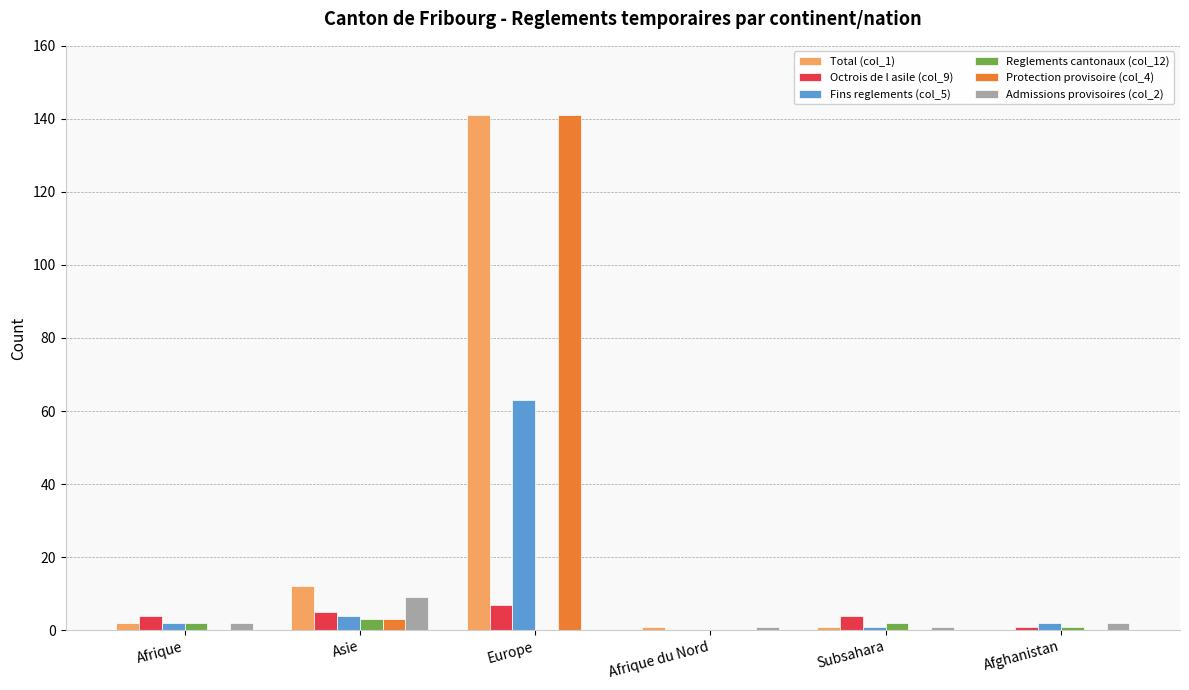

What are all the series names shown in the legend?

Total (col_1), Octrois de l asile (col_9), Fins reglements (col_5), Reglements cantonaux (col_12), Protection provisoire (col_4), Admissions provisoires (col_2)